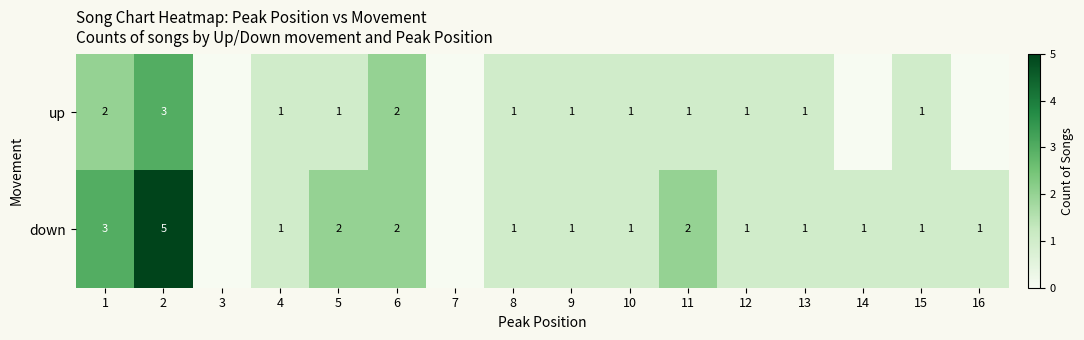

At which category does the chart reach its minimum across all series?

3